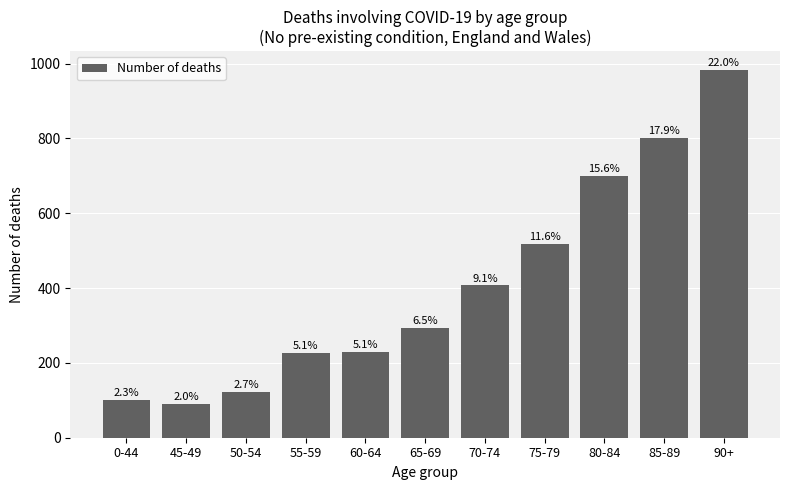

What is the ratio of the value at 80-84 to the value at 50-54?

5.7